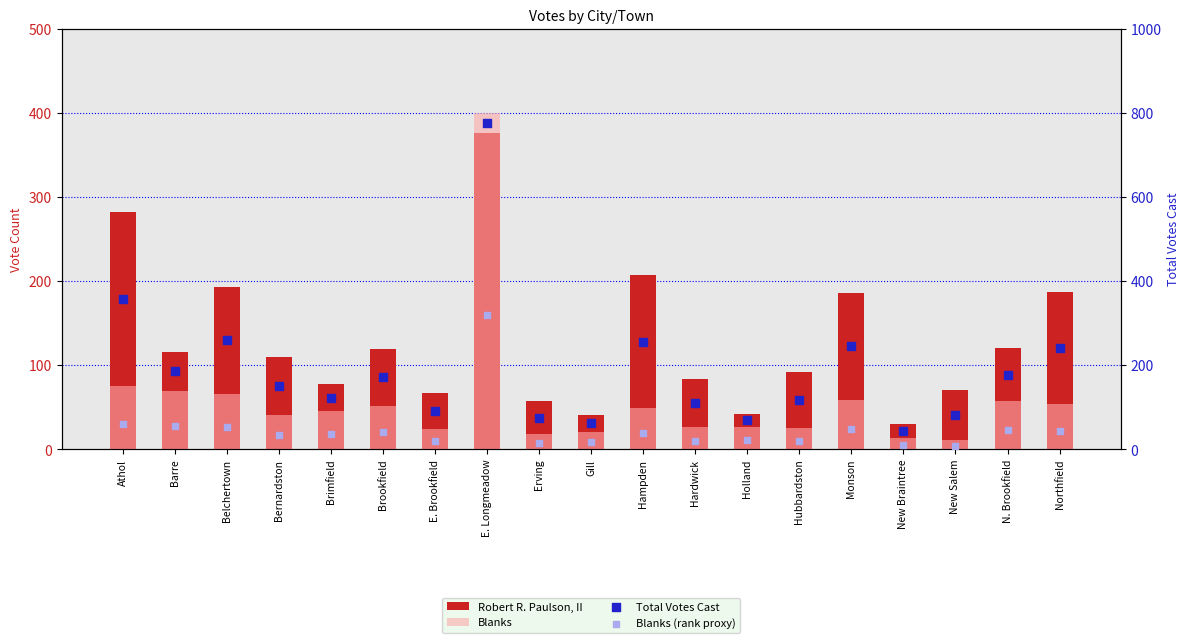

Is the value of Total Votes Cast at Erving greater than the value of Blanks (rank proxy) at Monson?

Yes